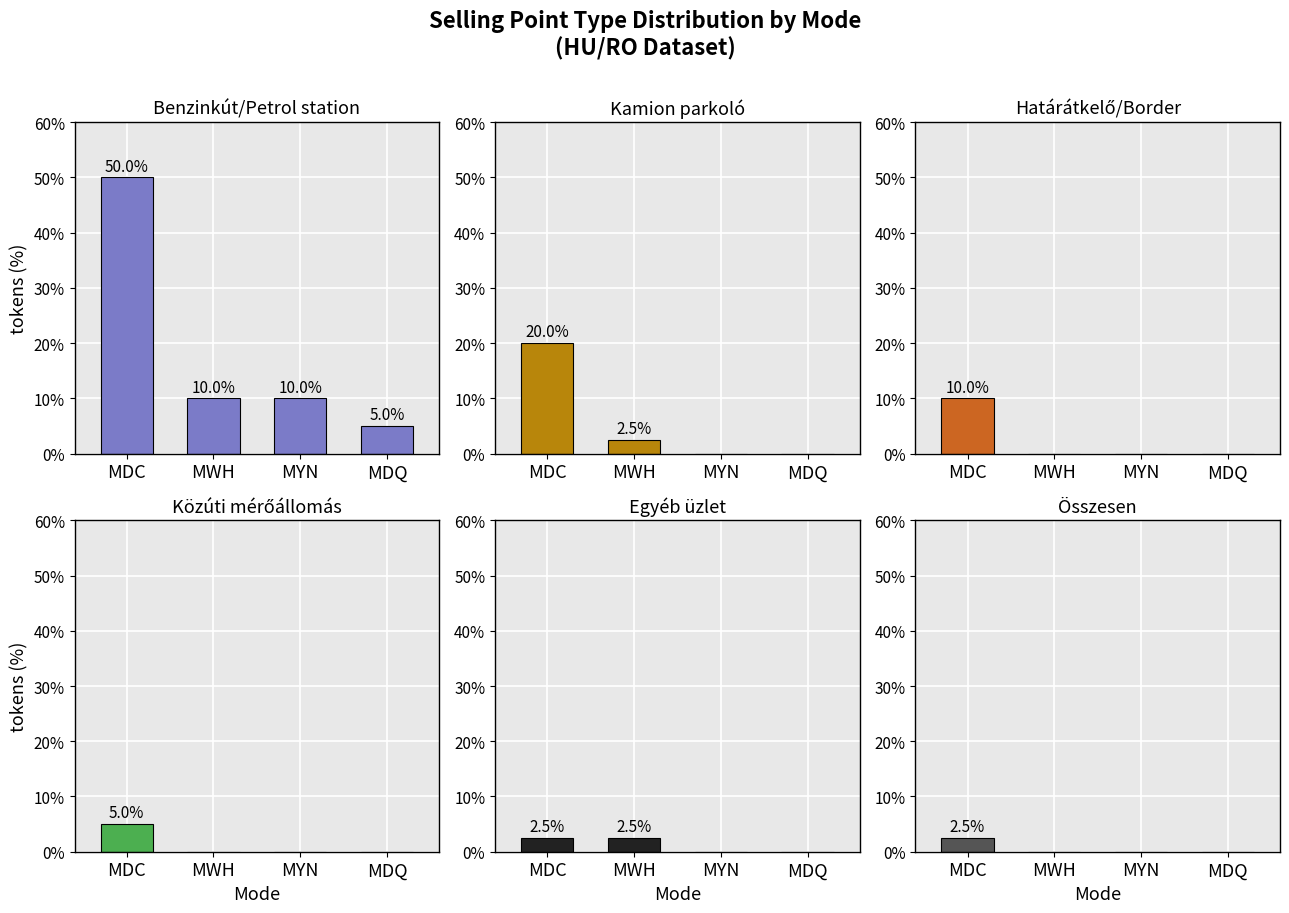

How many Egyéb üzlet values are between 0 and 2?

2